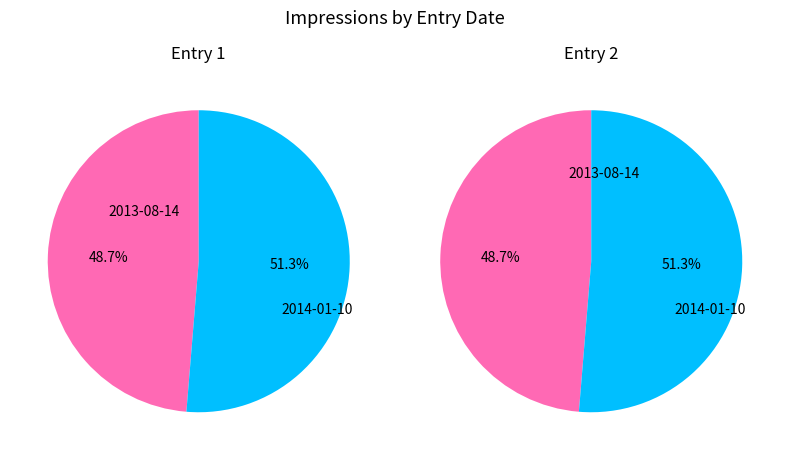

Which has a higher value, 2013-08-14 or 2014-01-10?

2014-01-10